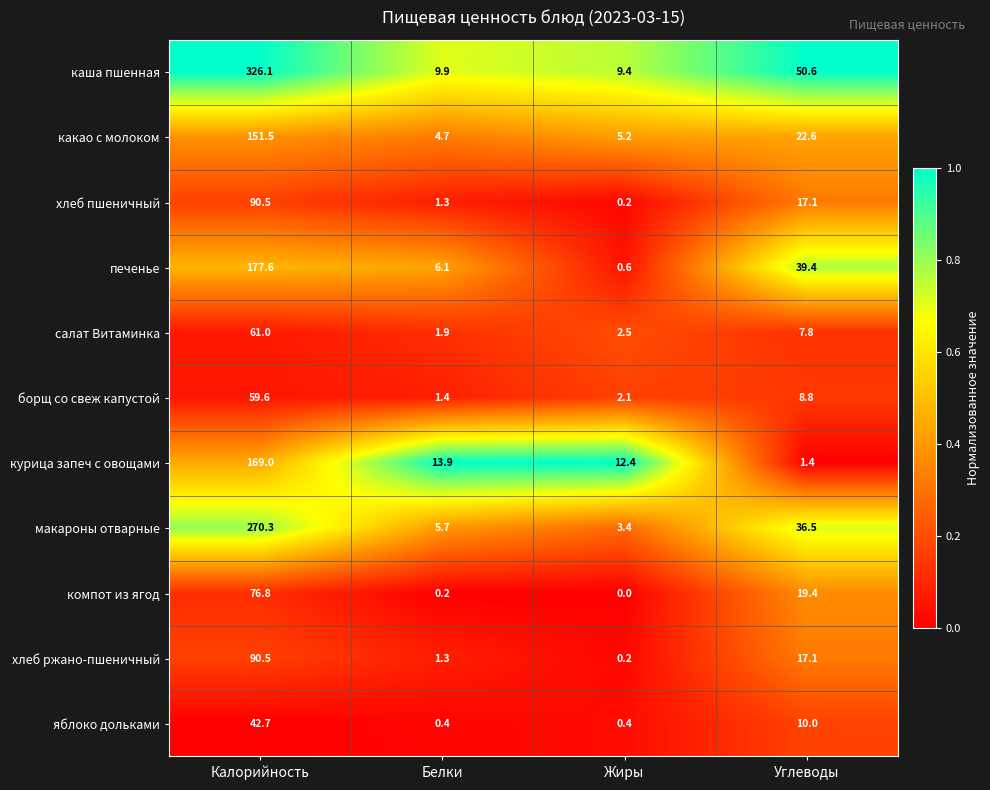

What is the sum of all хлеб ржано-пшеничный values?

109.1